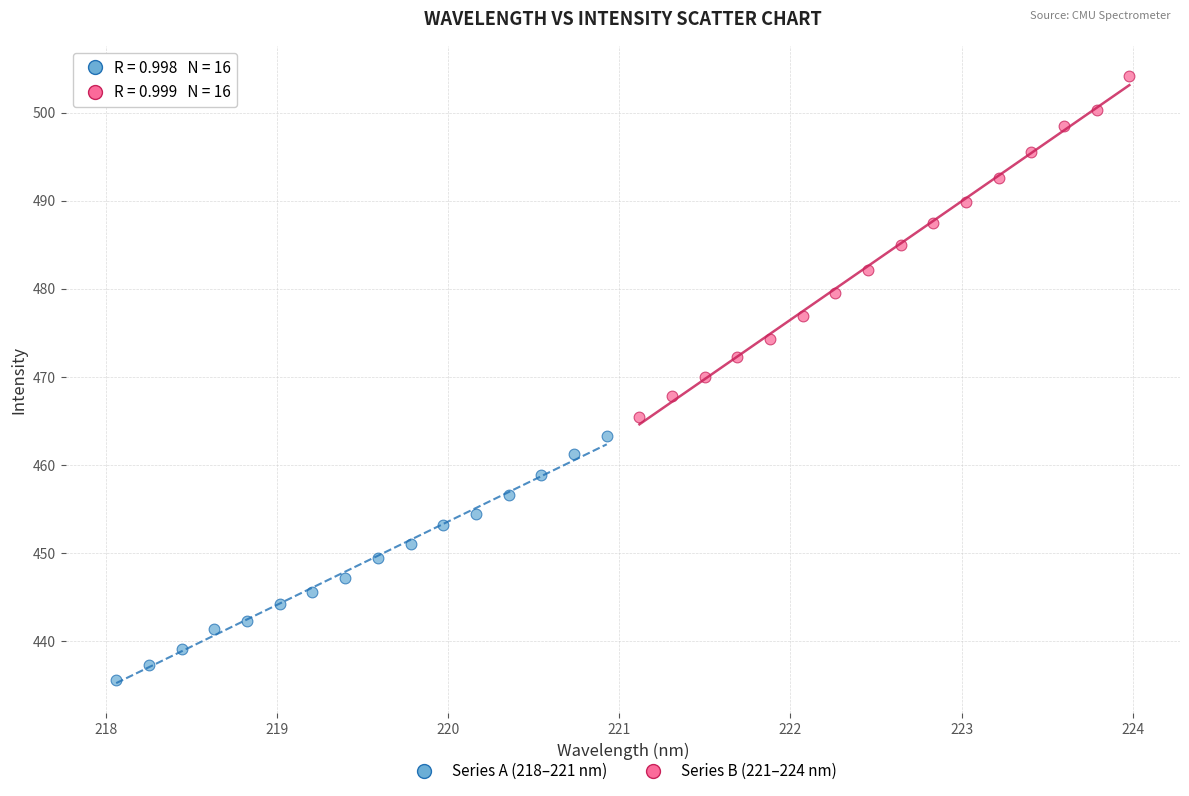

Which series has the largest Y range (max minus min)?

Series B (221–224 nm)